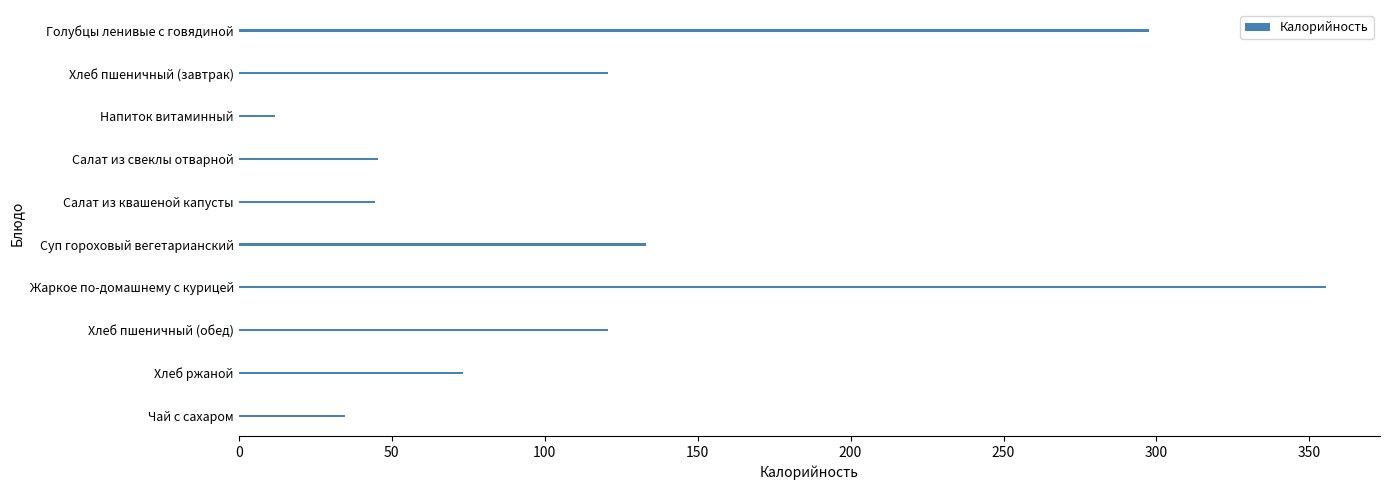

Between Хлеб пшеничный (завтрак) and Салат из свеклы отварной, which is larger?

Хлеб пшеничный (завтрак)